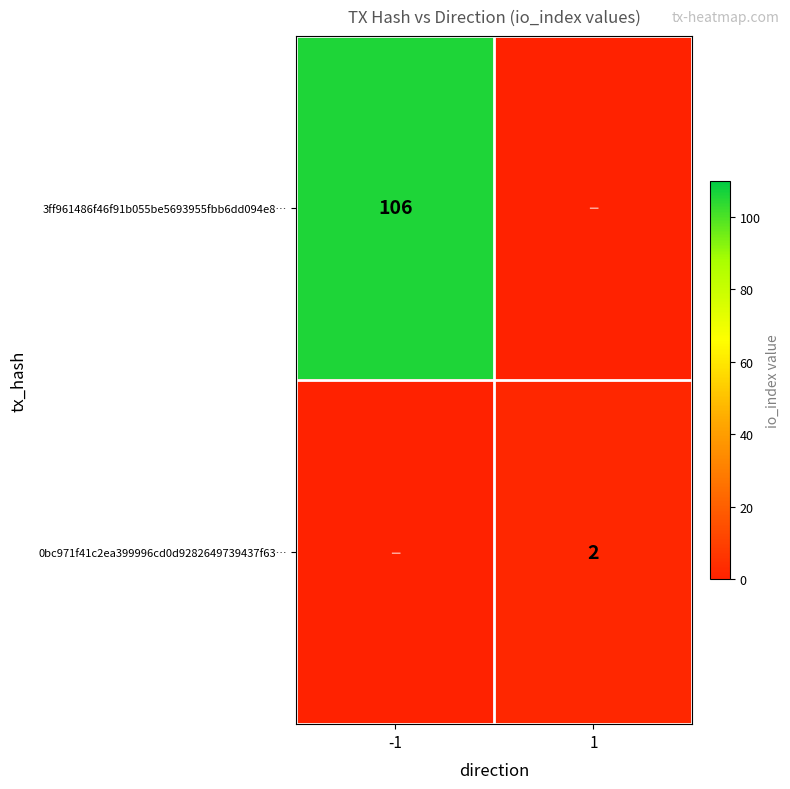

The 3ff961486f46f91b055be5693955fbb6dd094e8… series shows 106 at -1. True or false?

True